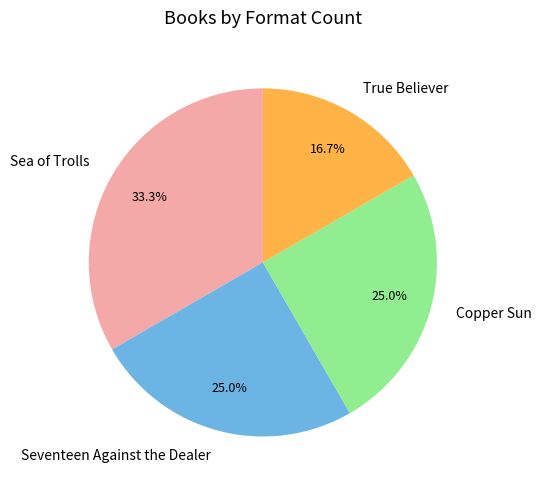

Is the sum of Copper Sun and Sea of Trolls greater than half?

Yes